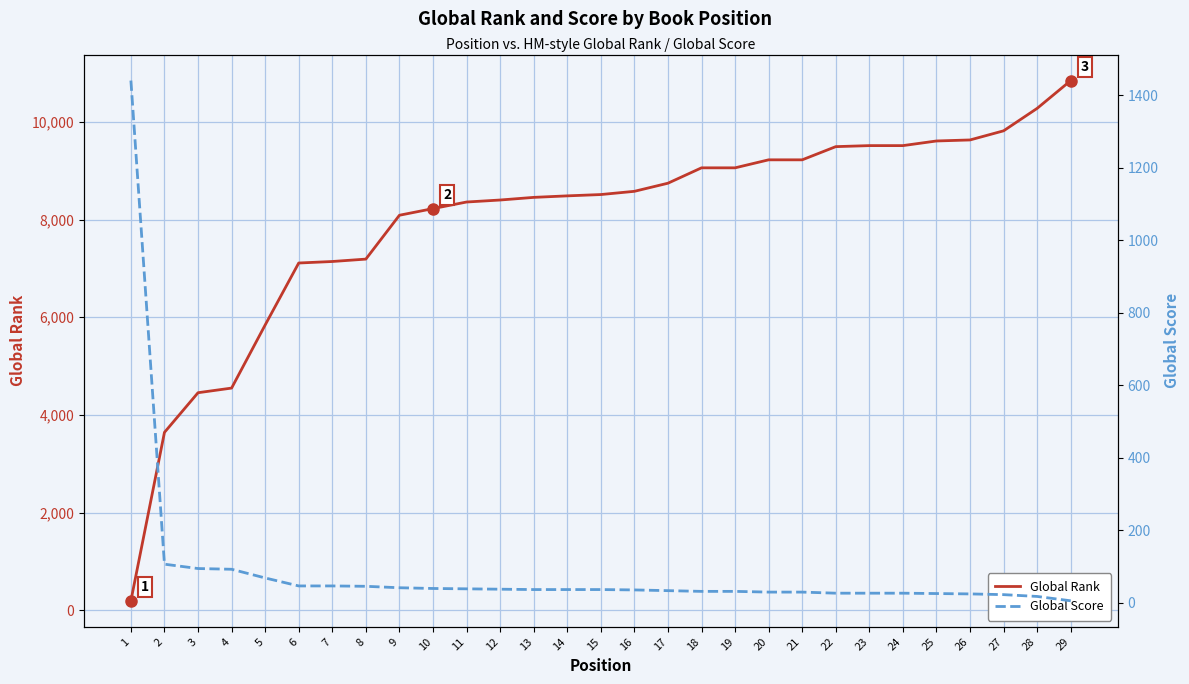

Which series has the widest spread of values?

Global Rank